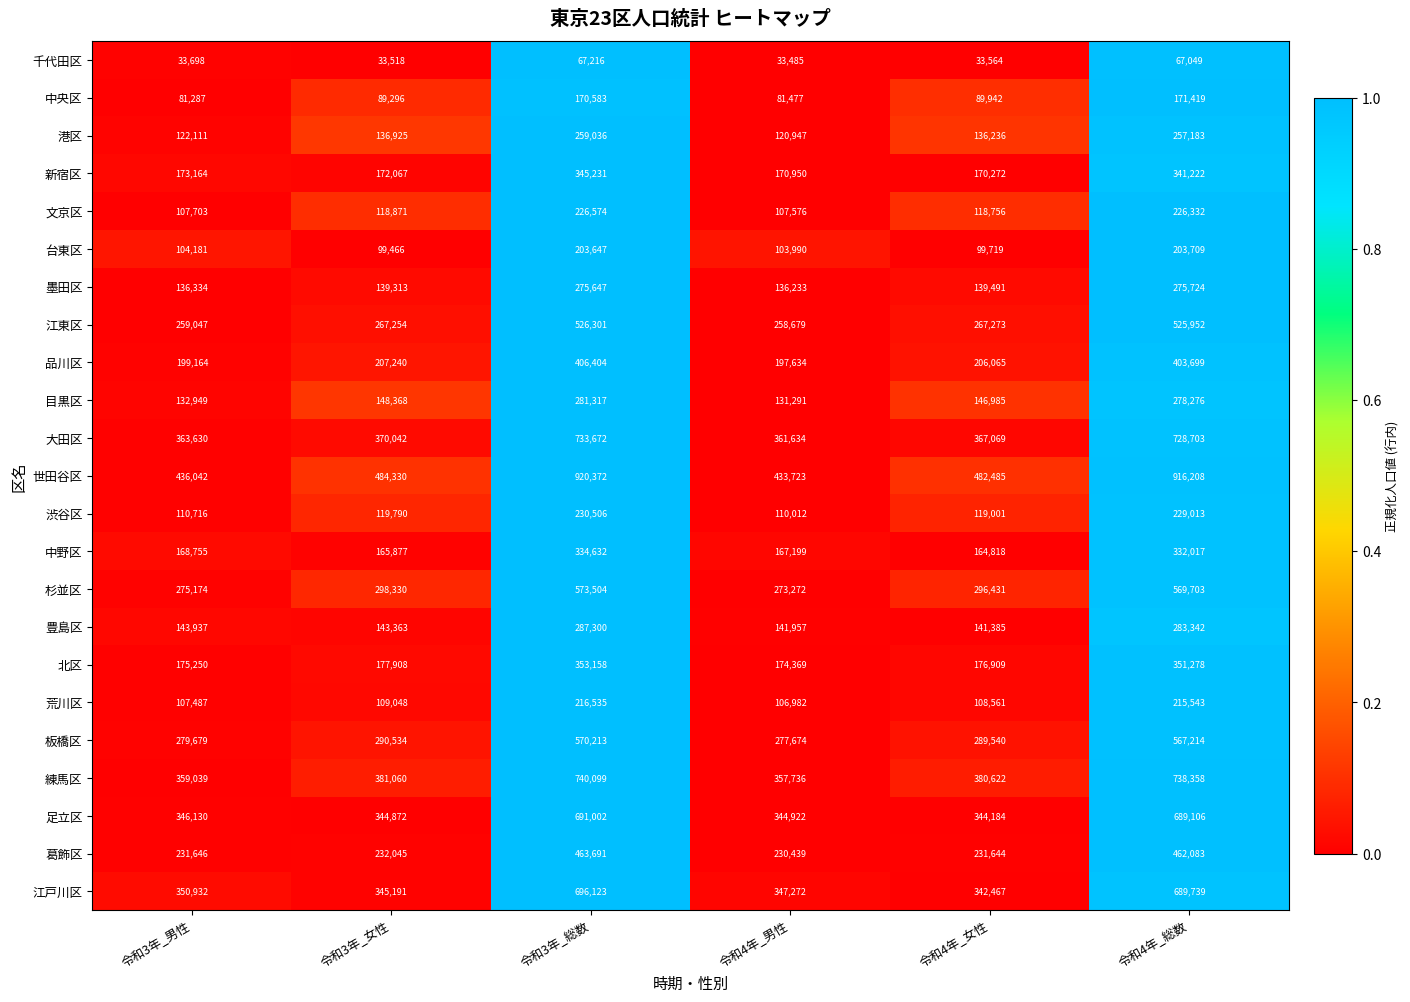

At which category does the chart reach its peak across all series?

令和3年_総数